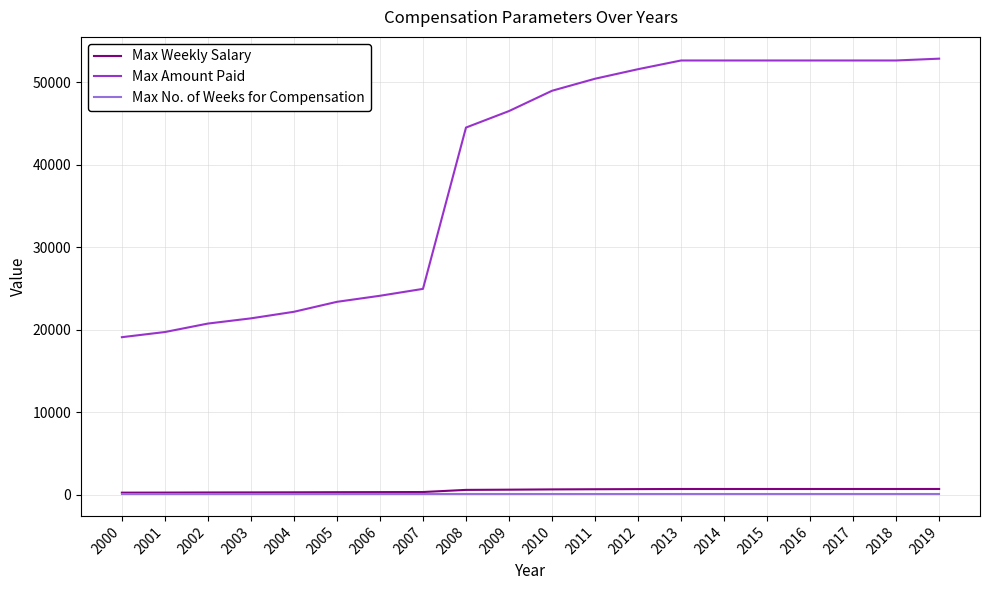

True or false: Max Amount Paid and Max No. of Weeks for Compensation intersect in this chart.

False